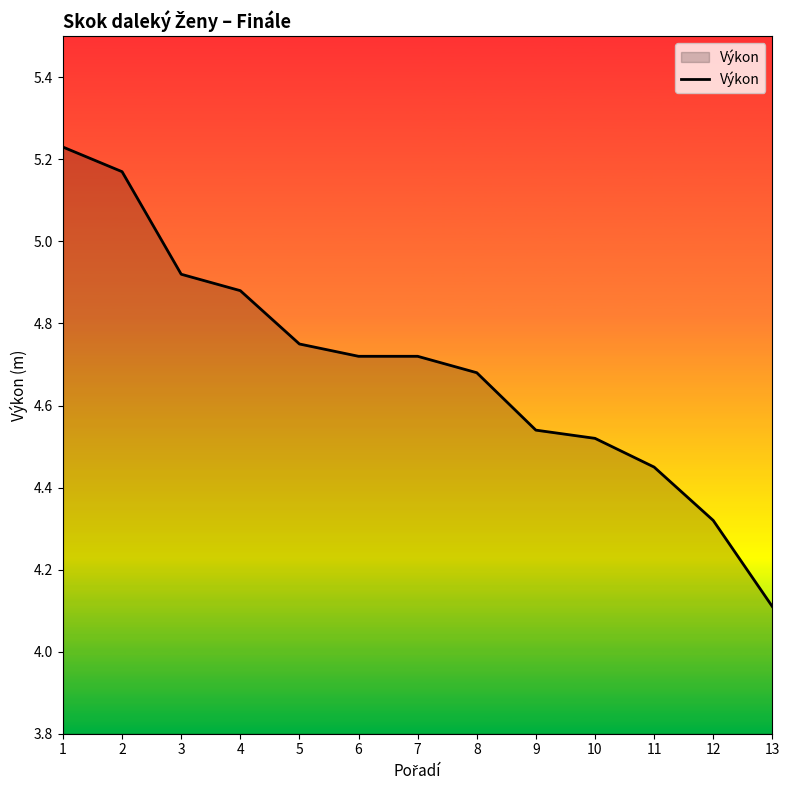

The chart shows a value of 8.5 at 4. True or false?

False